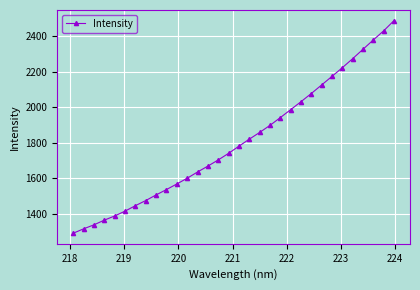

How many lines are shown in the chart?

1